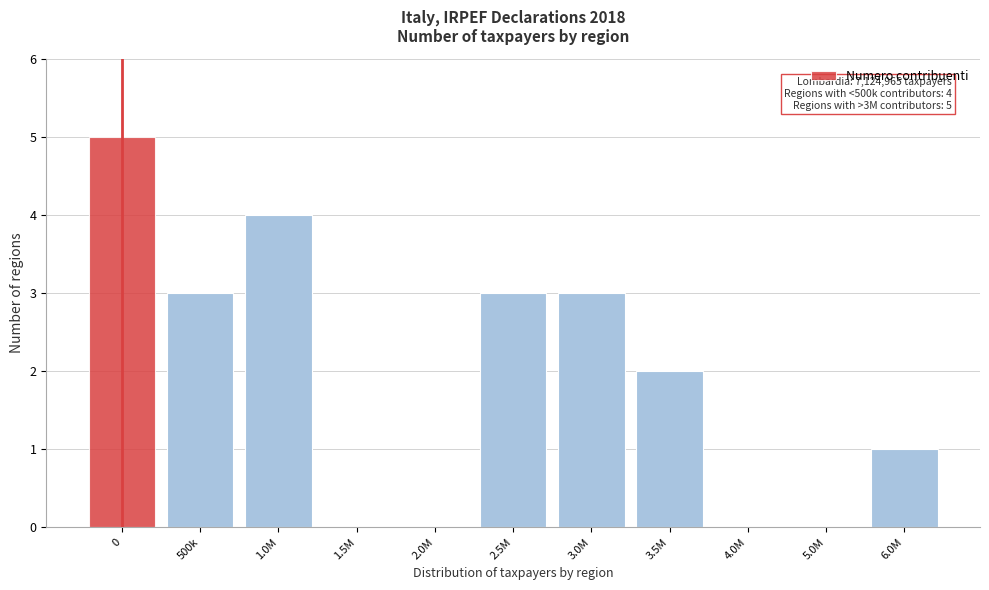

Reading left to right, transcribe all the data shown in this chart.

0=5	500k=3	1.0M=4	1.5M=0	2.0M=0	2.5M=3	3.0M=3	3.5M=2	4.0M=0	5.0M=0	6.0M=1